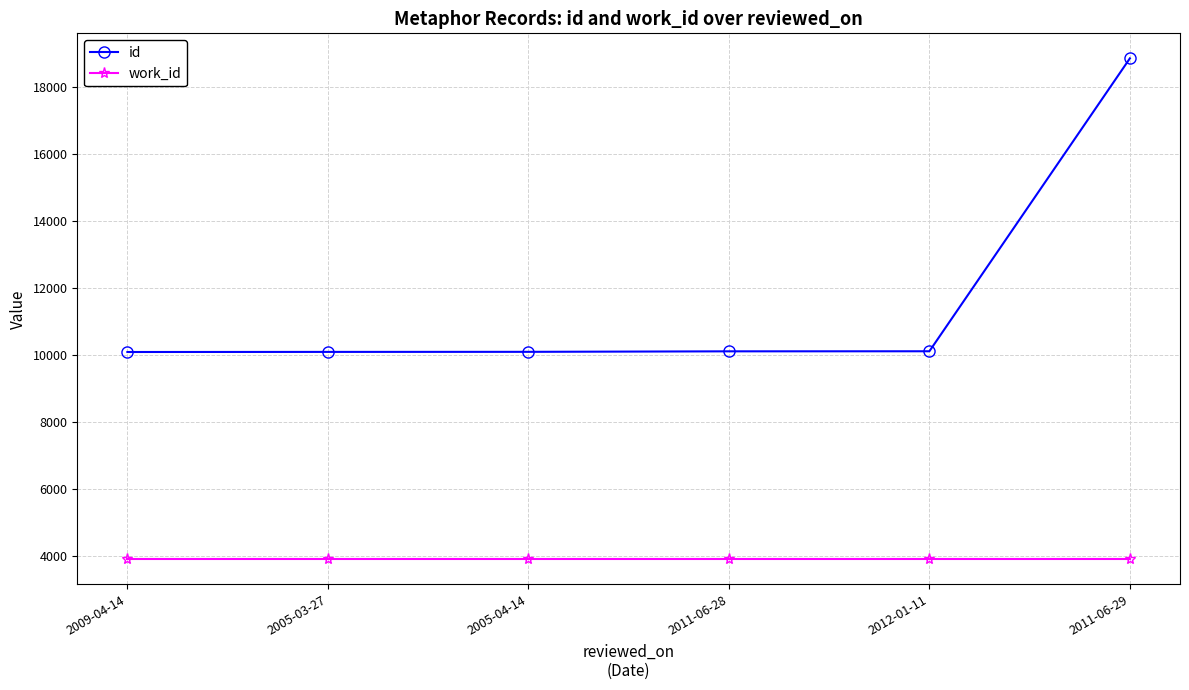

How many data points in id are less than 10107?

3